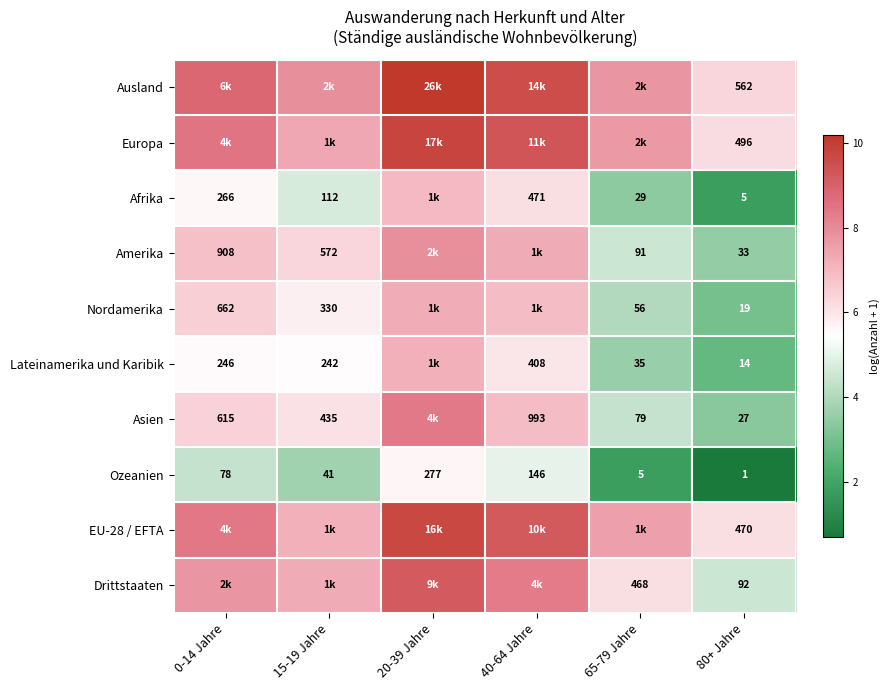

What is the minimum value shown in the chart?

0.7